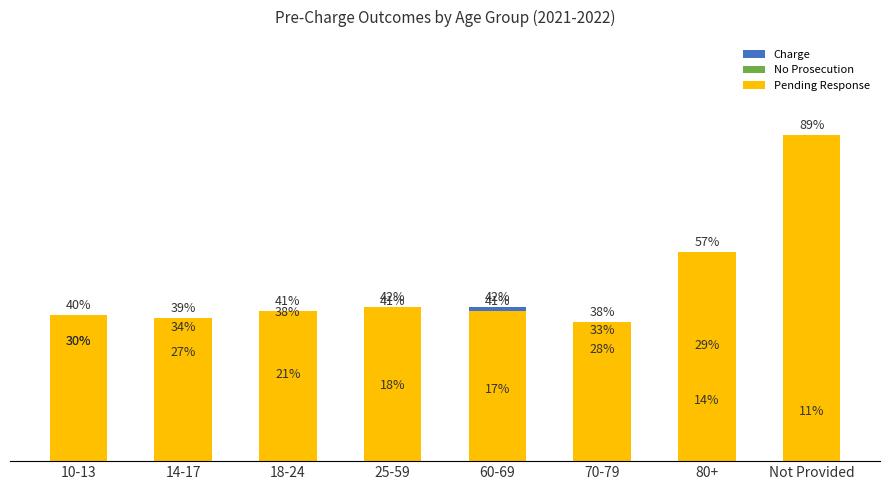

Between 14-17 and Not Provided, which is larger?

14-17